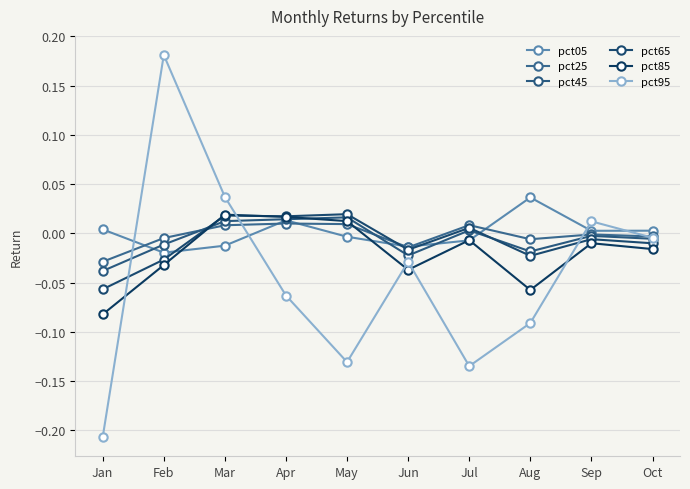

Which series has the largest range (max minus min)?

pct95